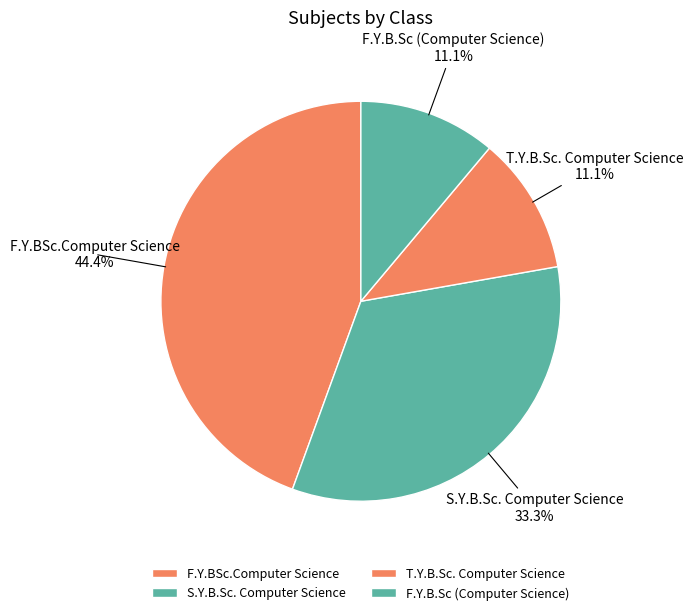

Approximately how many times larger is the value at S.Y.B.Sc. Computer Science compared to F.Y.B.Sc (Computer Science)?

3.0